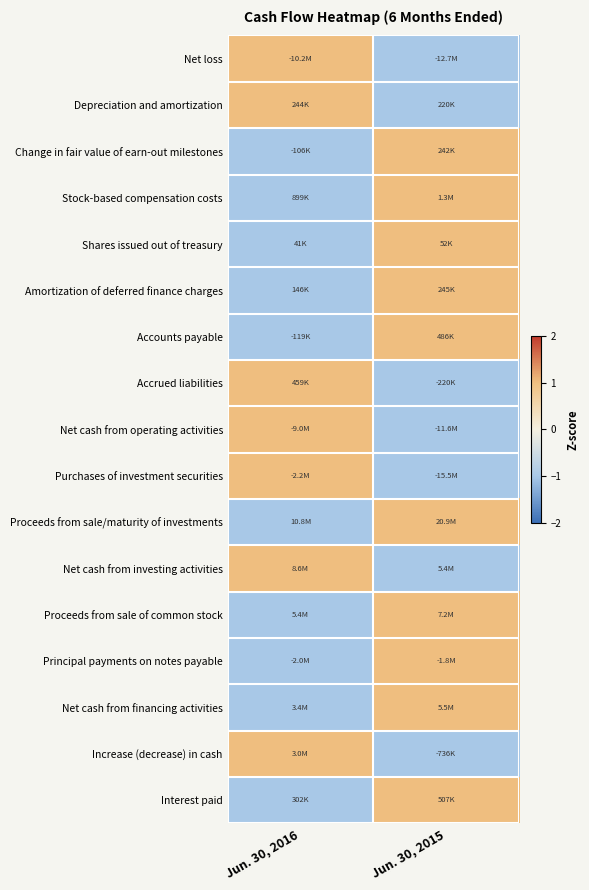

What is the total value across all series at Jun. 30, 2016?

-3